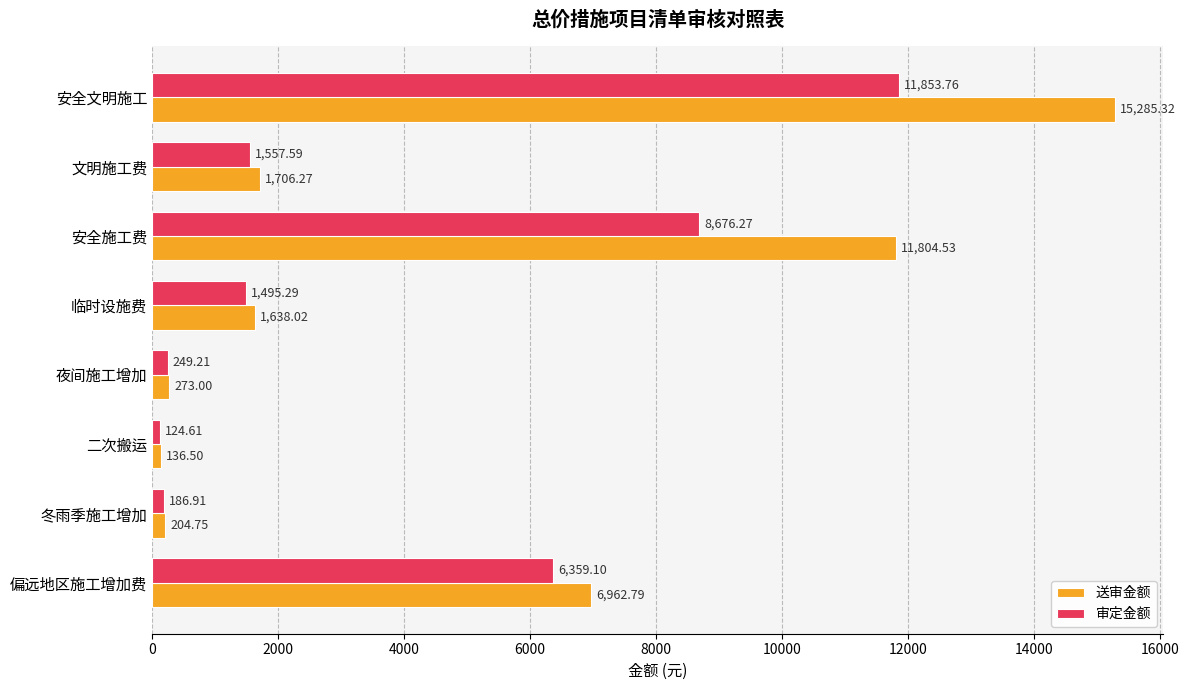

Which category has the lowest value across all series?

二次搬运